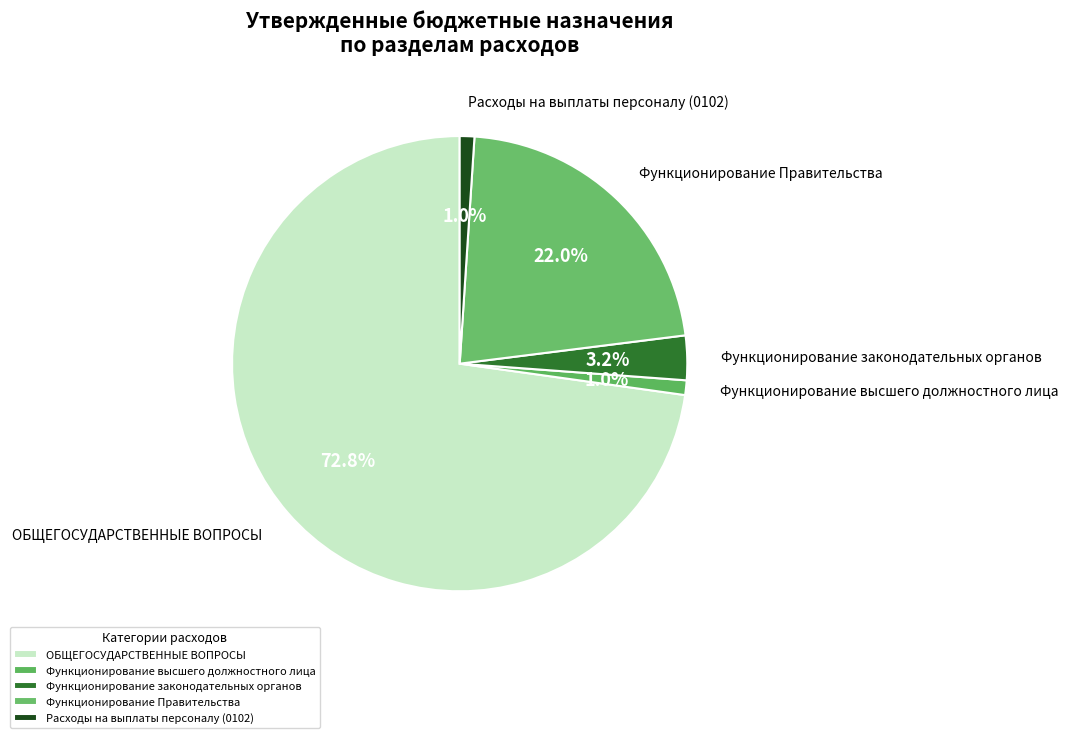

What percentage is NOT represented by Расходы на выплаты персоналу (0102)?

99.0%